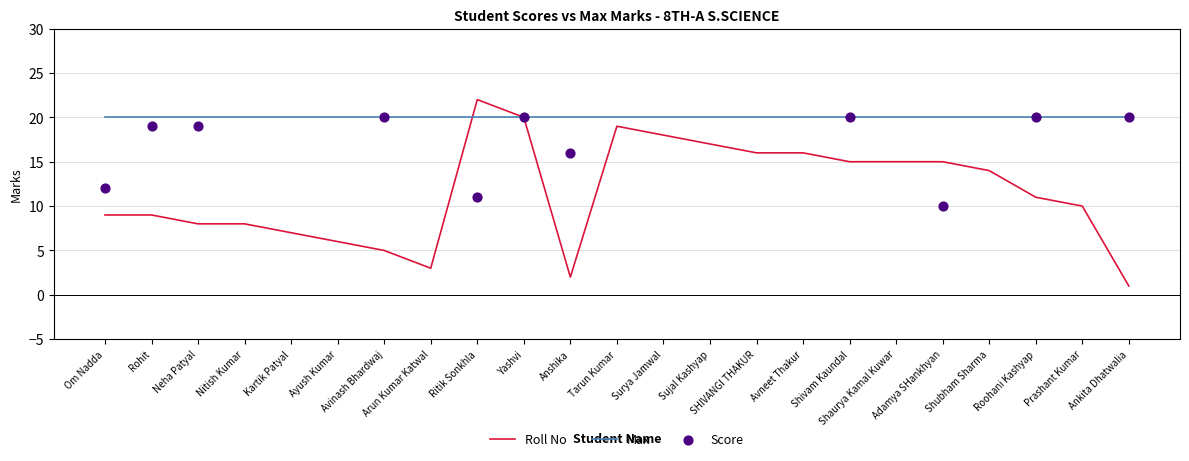

Approximately how many times larger is the value at Ankita Dhatwalia compared to Avinash Bhardwaj?

0.2